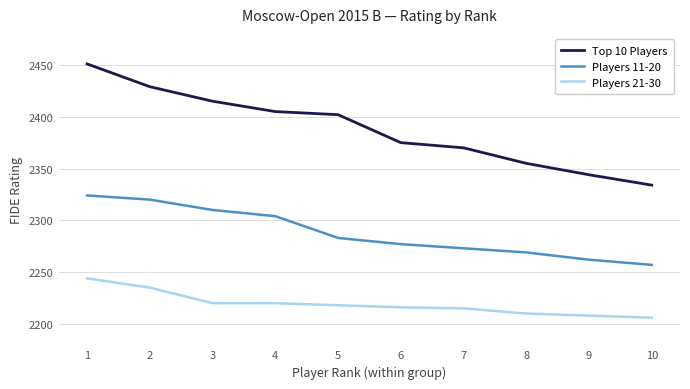

What is the difference between the maximum and minimum values in the Players 11-20 series?

67